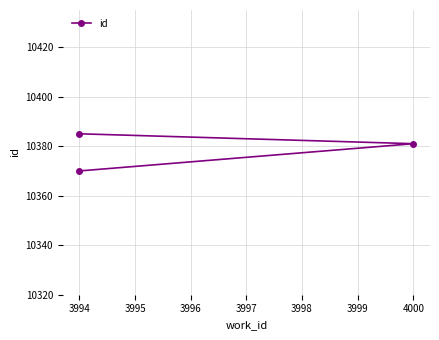

What is the value of the 3rd point from the left?

10385